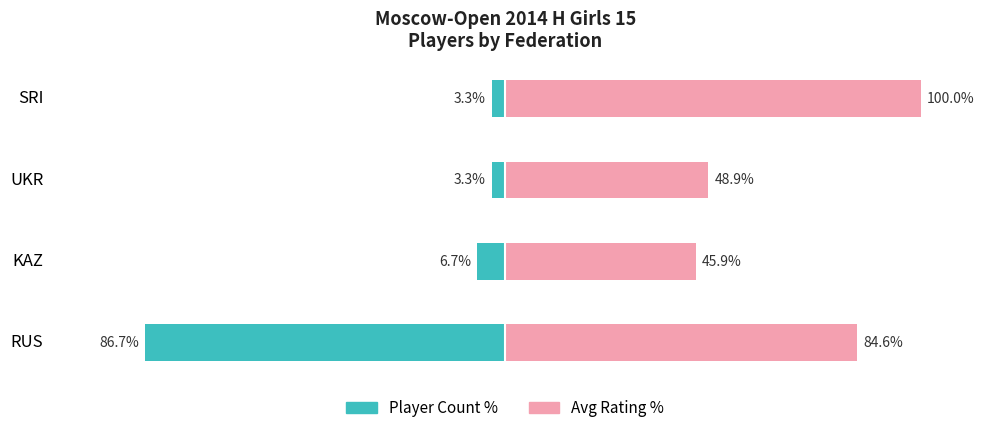

What are all the series names shown in the legend?

Player Count %, Avg Rating %